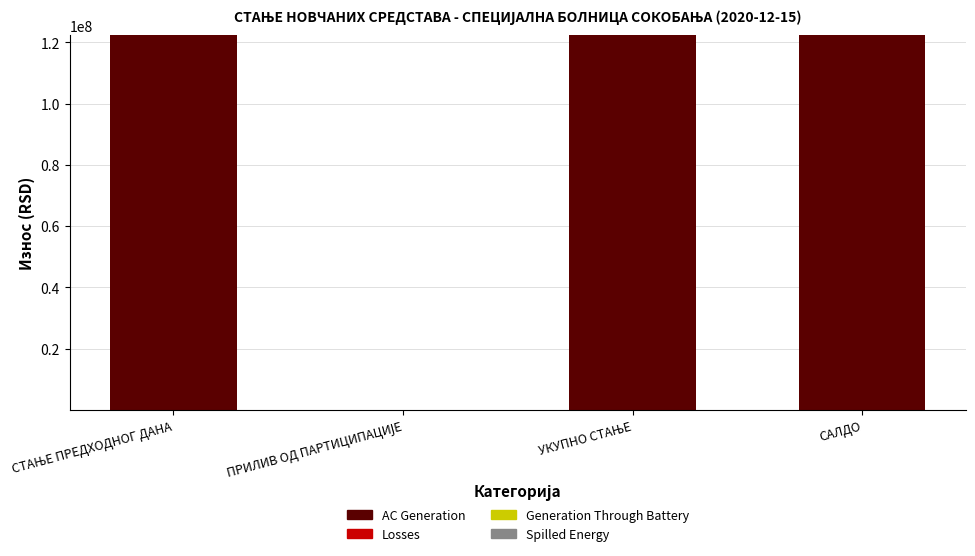

What is the highest value of the AC Generation series?

122399265.4